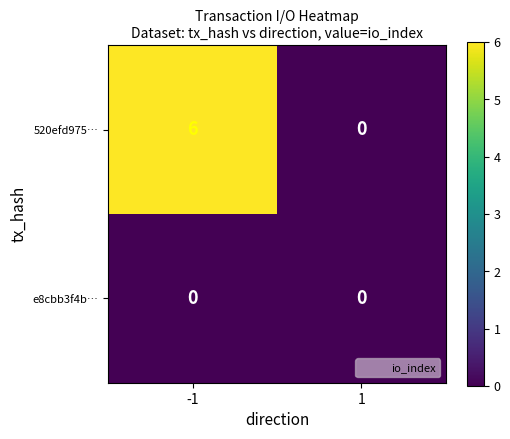

What is the sum of the 520efd975… values at 1 and -1?

6